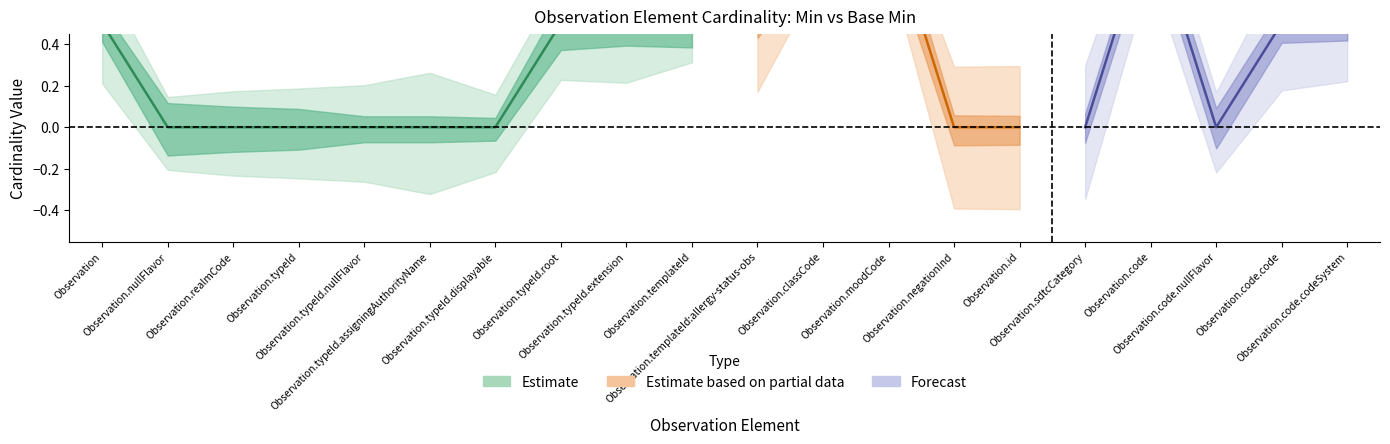

What is the difference between the maximum and minimum values in the base_min_values series?

1